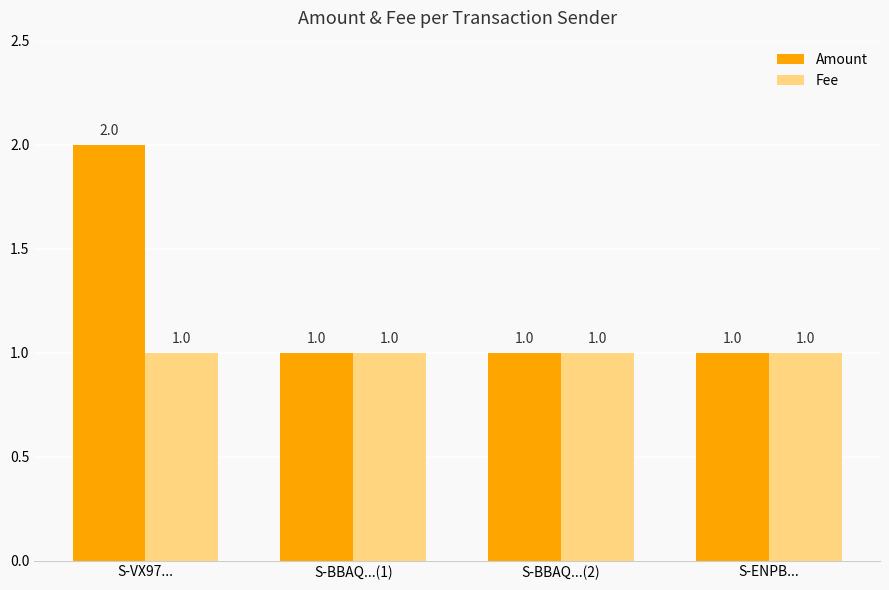

What is the value of the Amount bar at the 1st from the left?

2